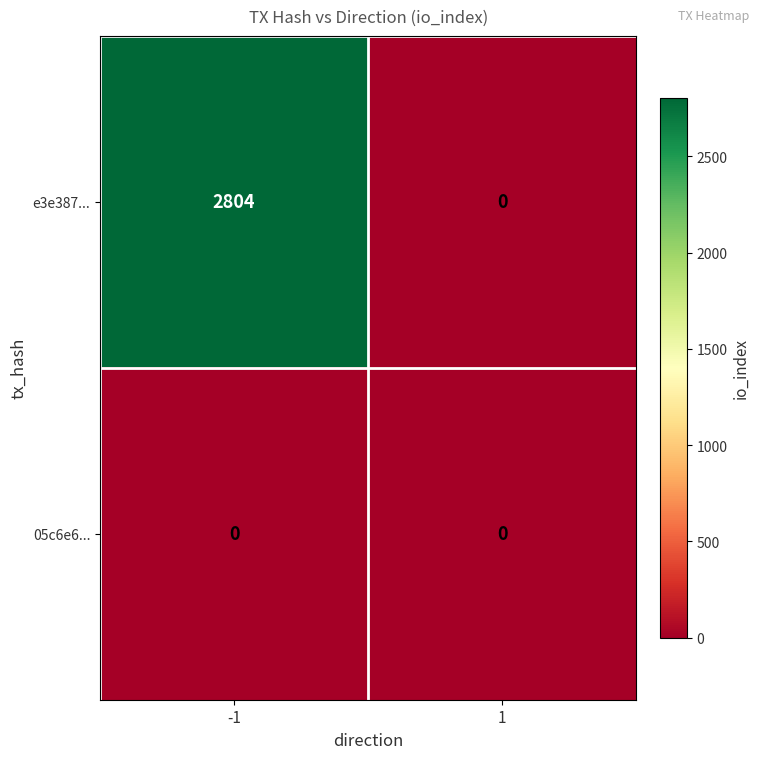

Which series changed the most between -1 and 1?

e3e387...